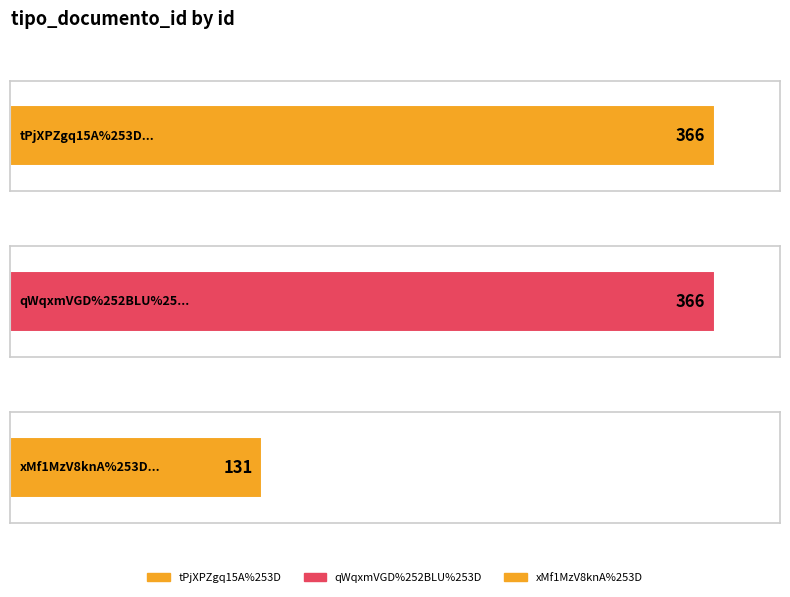

What is the average value?

288